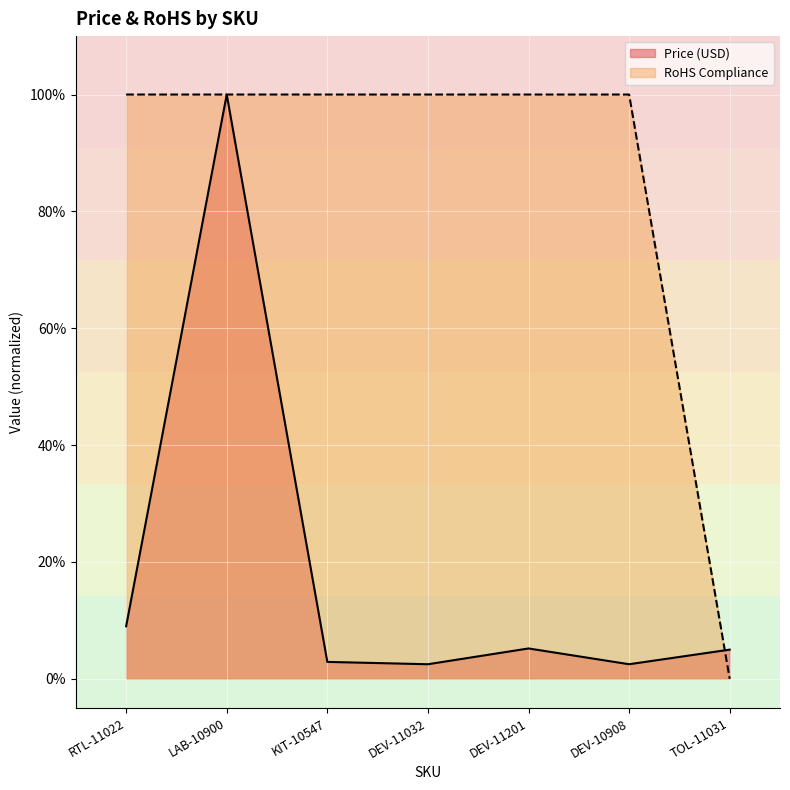

What is the sum of all RoHS Compliance values?

6.0